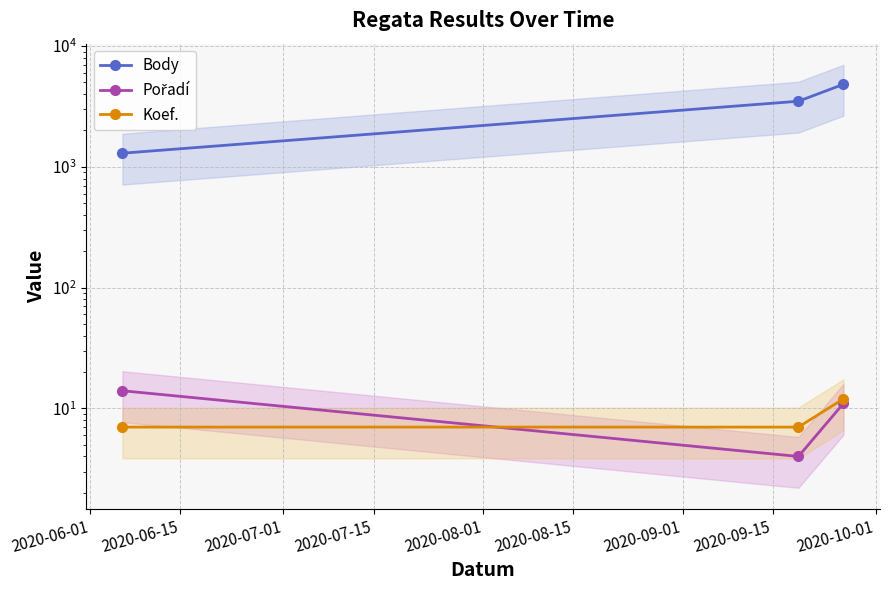

What is the minimum value shown in the chart?

4